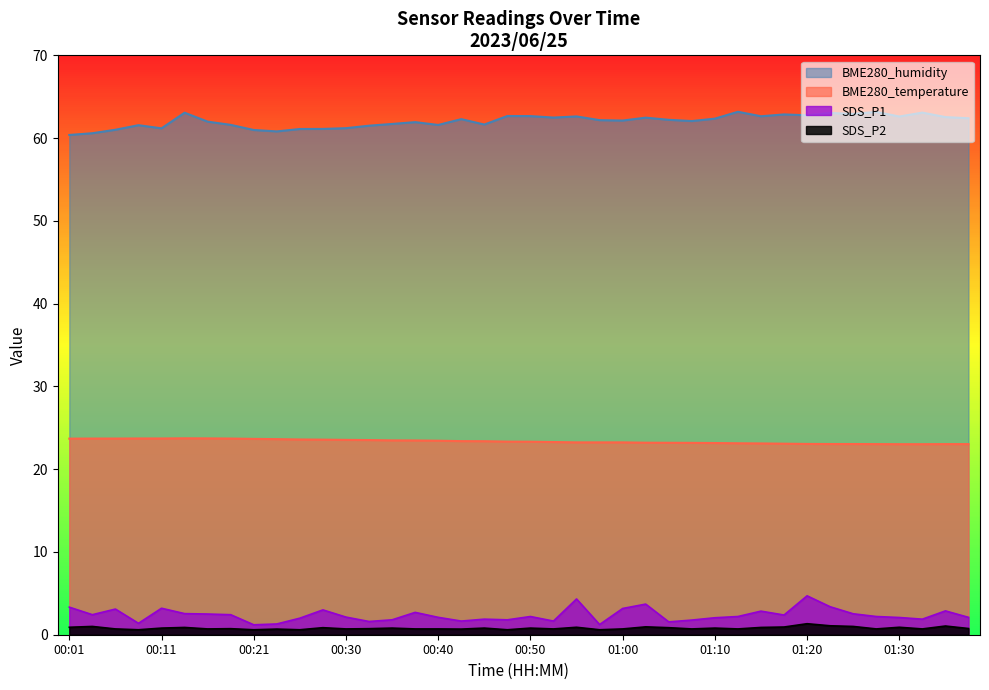

The value of BME280_temperature at 00:48 is 31.3. True or false?

False